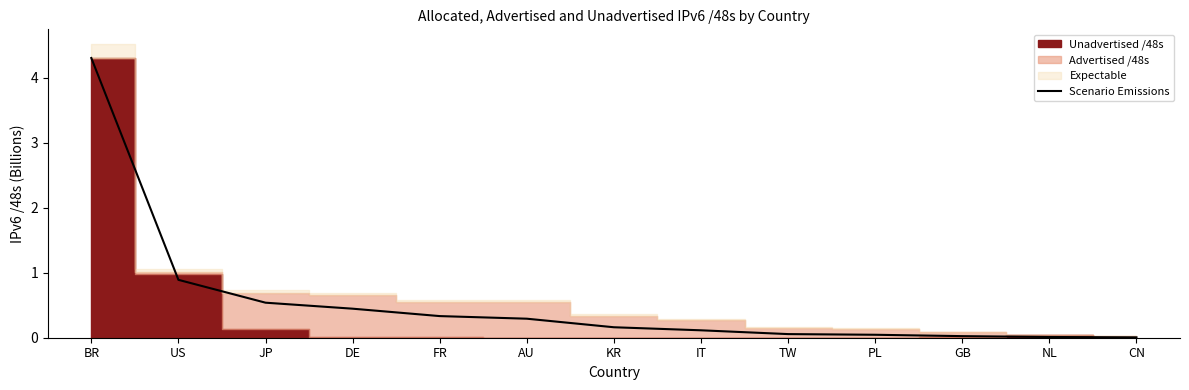

The value at AU is 0.3. True or false?

True